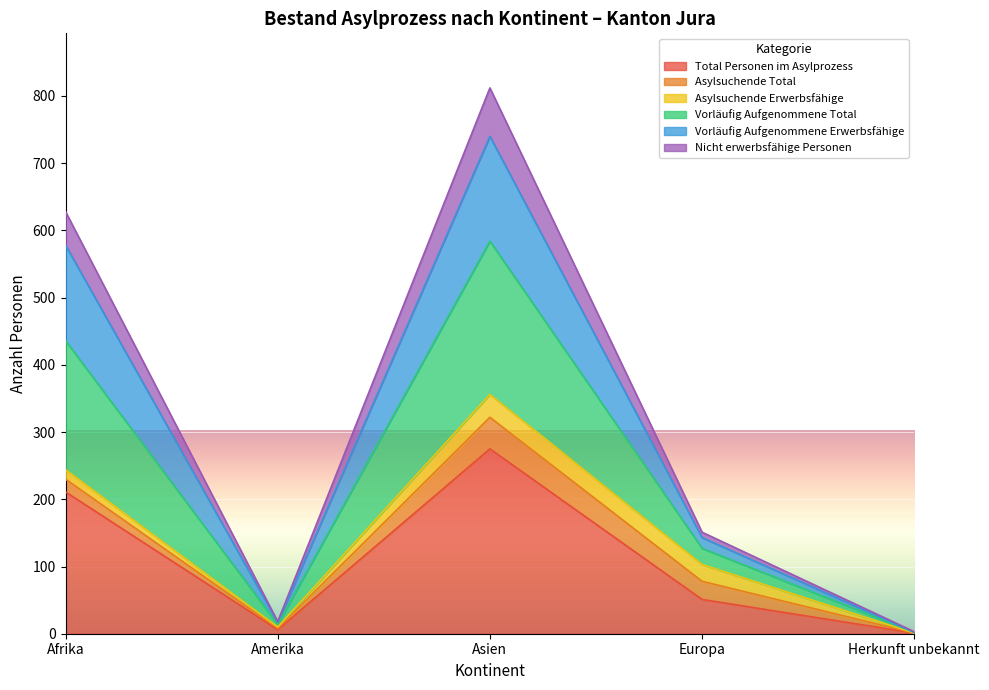

What are all the series names shown in the legend?

Total Personen im Asylprozess, Asylsuchende Total, Asylsuchende Erwerbsfähige, Vorläufig Aufgenommene Total, Vorläufig Aufgenommene Erwerbsfähige, Nicht erwerbsfähige Personen